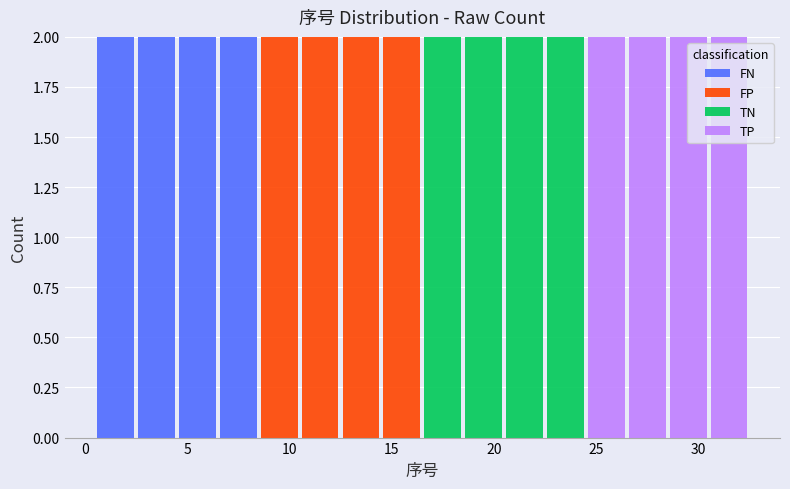

Reading left to right, transcribe this chart: for each stacked bar, give the range it covers on the x-axis and its total height. The values are not printed on the chart, so give them approximately, as read against the axis.

0.5 to 2.5: 2
2.5 to 4.5: 2
4.5 to 6.5: 2
6.5 to 8.5: 2
8.5 to 10.5: 2
10.5 to 12.5: 2
12.5 to 14.5: 2
14.5 to 16.5: 2
16.5 to 18.5: 2
18.5 to 20.5: 2
20.5 to 22.5: 2
22.5 to 24.5: 2
24.5 to 26.5: 2
26.5 to 28.5: 2
28.5 to 30.5: 2
30.5 to 32.5: 2